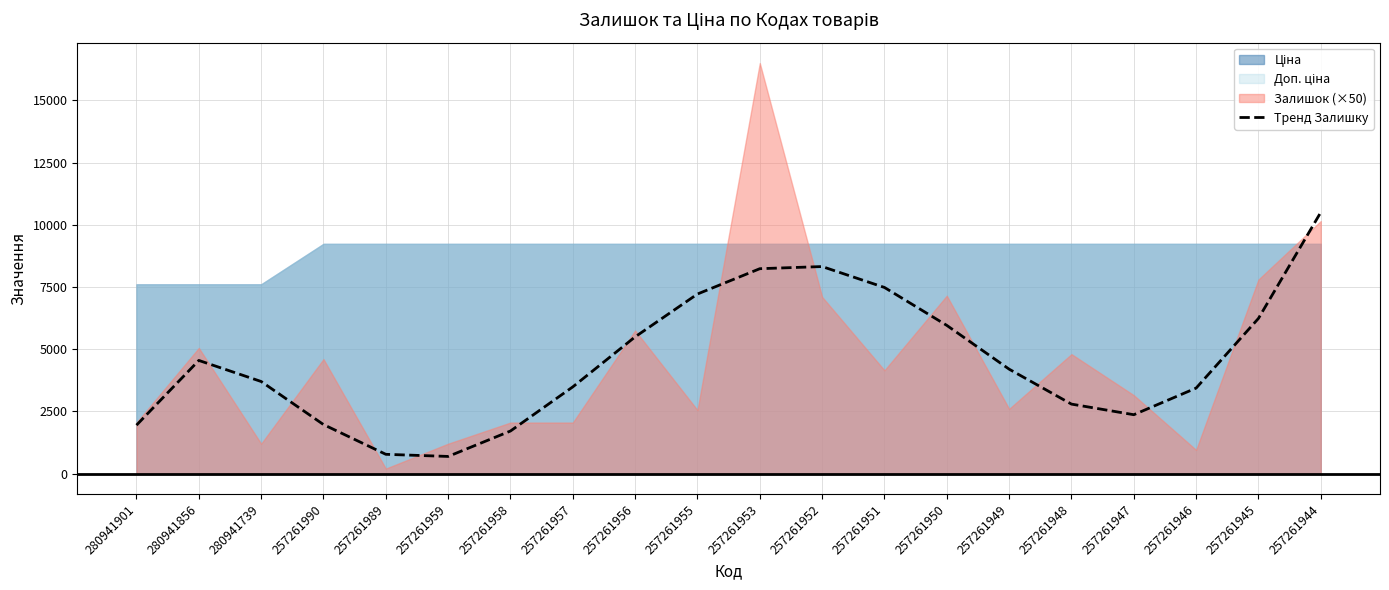

What is the maximum value for Тренд Залишку?

10502.1